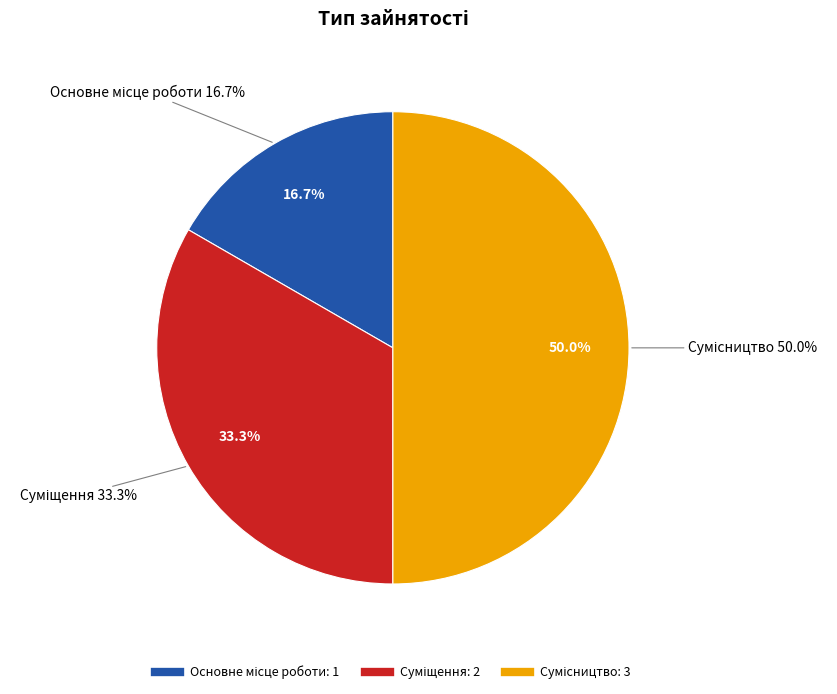

What percentage is the Суміщення slice, to the nearest percent?

33%